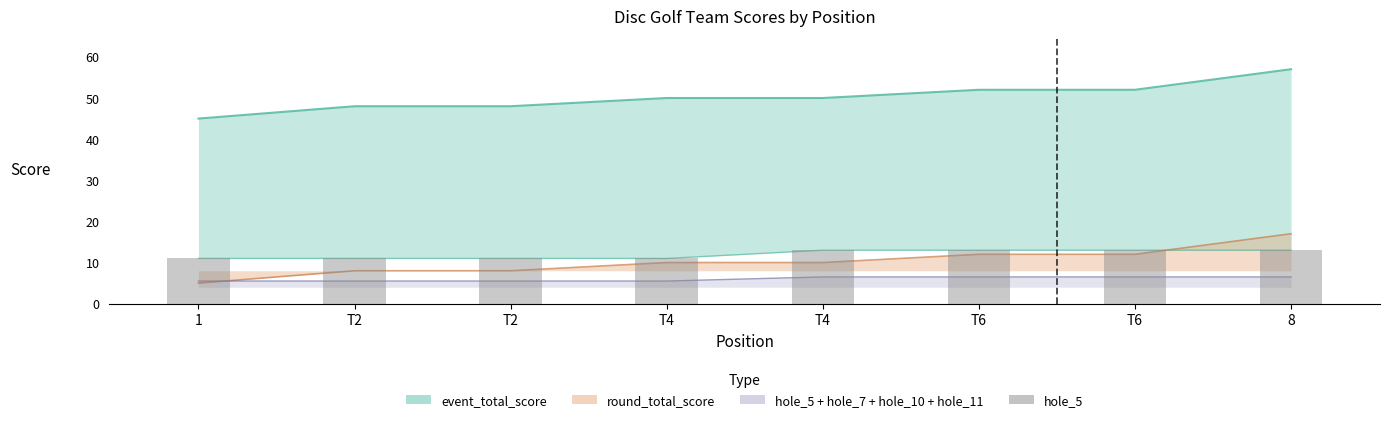

How many bars are there in total?

8